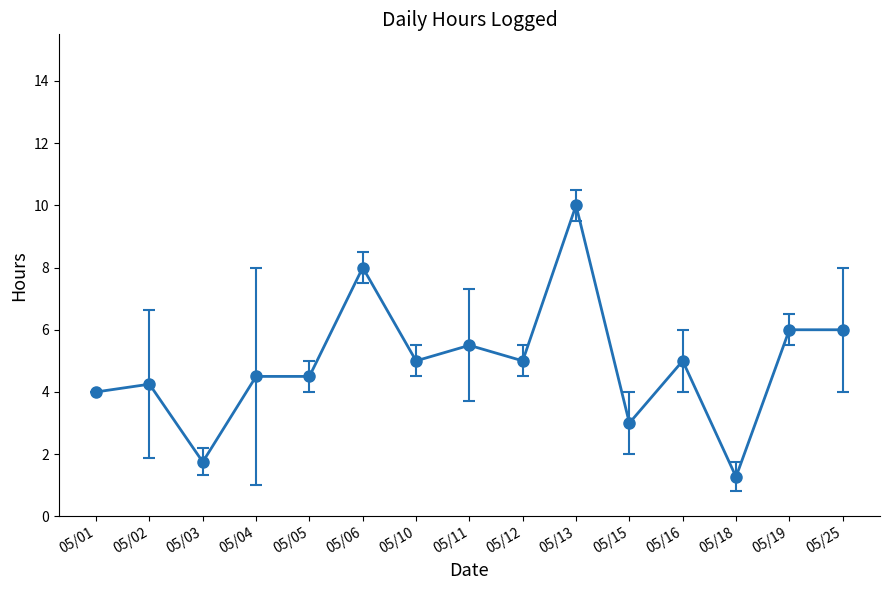

The value at 05/05 is 6.9. True or false?

False